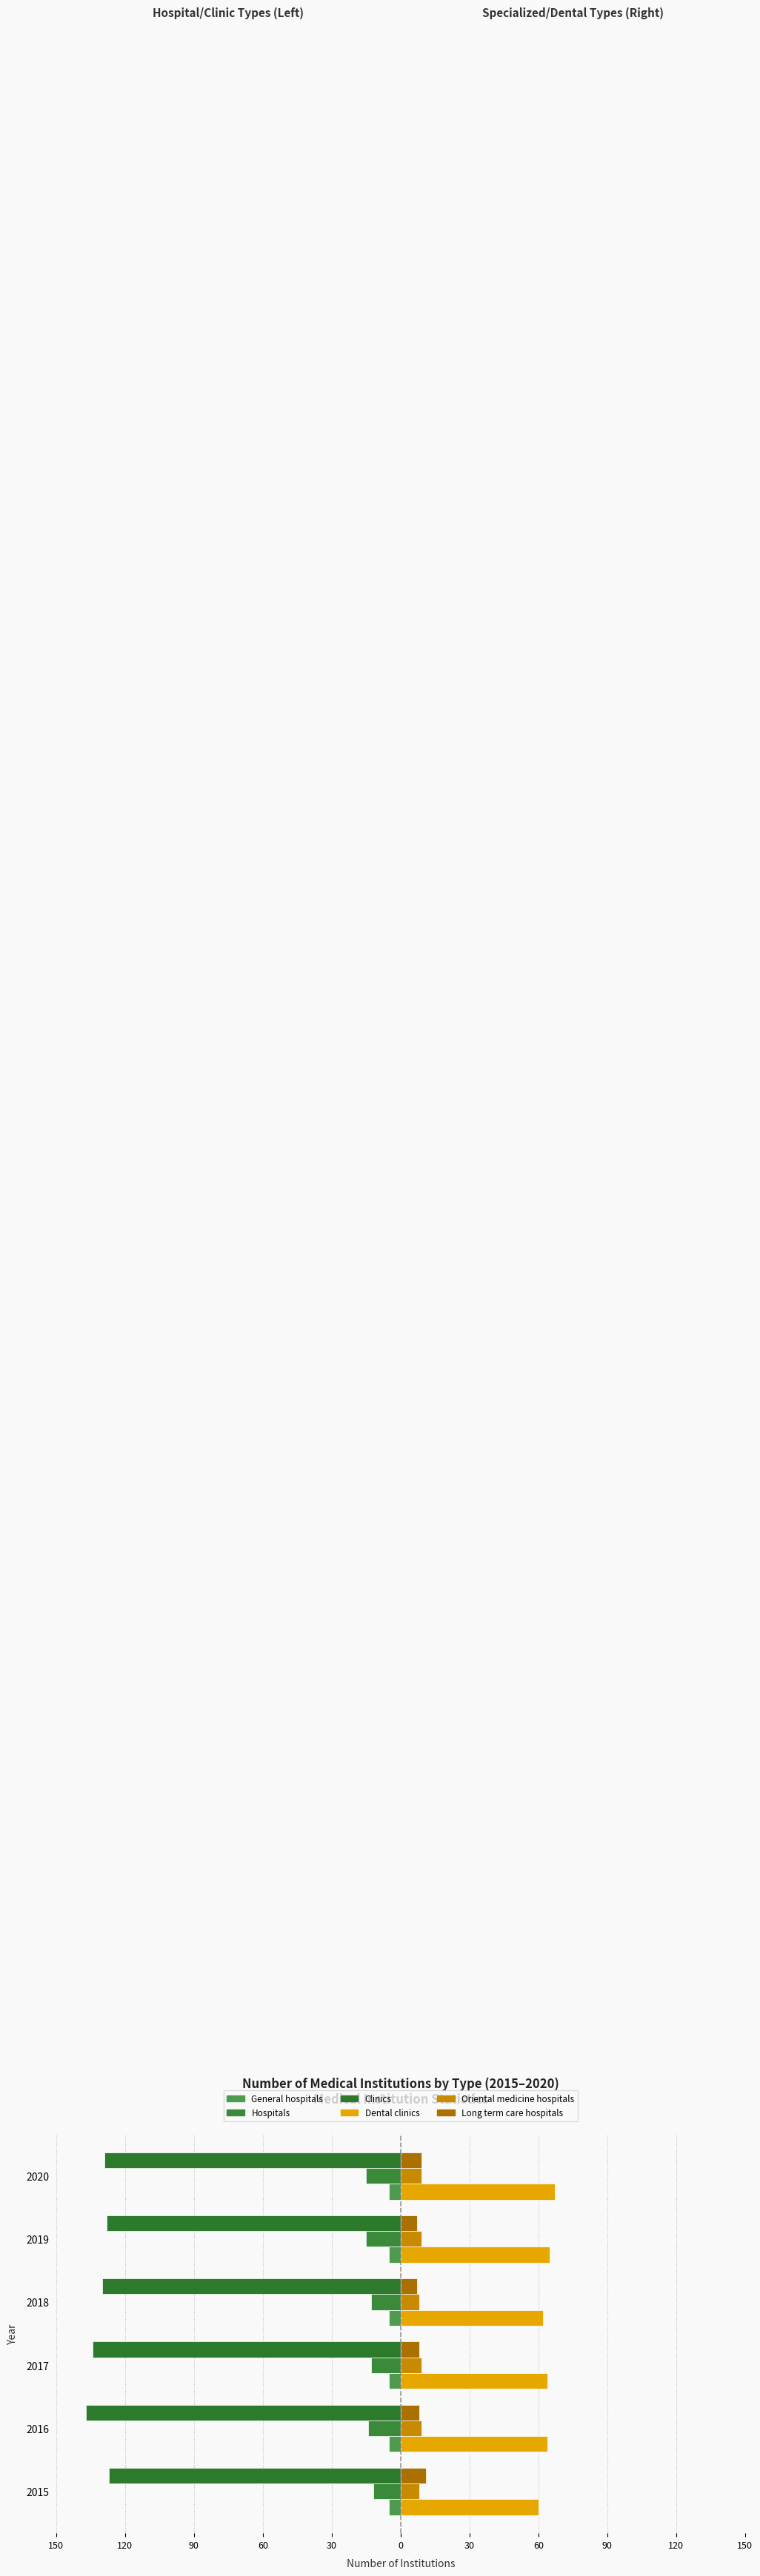

Reading left to right, what are all the values shown in this chart?

General hospitals: 0.2	0.2	0.2	0.2	0.2	0.2
Hospitals: -12.0	-14.0	-13.0	-13.0	-15.0	-15.0
Clinics: -127.0	-137.0	-134.0	-130.0	-128.0	-129.0
Dental clinics: 60.0	64.0	64.0	62.0	65.0	67.0
Oriental medicine hospitals: 8.0	9.0	9.0	8.0	9.0	9.0
Long term care hospitals: 11.0	8.0	8.0	7.0	7.0	9.0